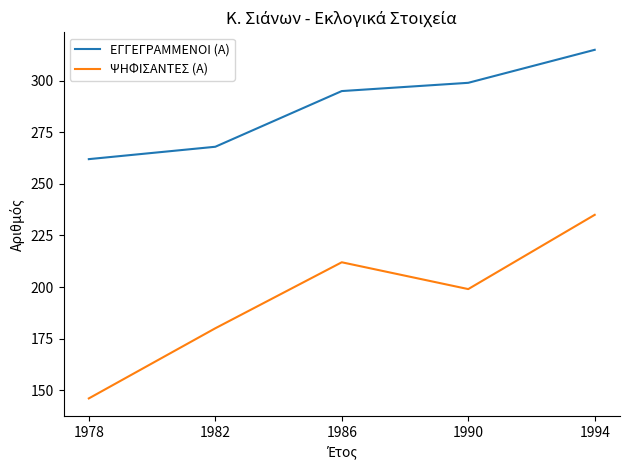

True or false: ΕΓΓΕΓΡΑΜΜΕΝΟΙ (Α) and ΨΗΦΙΣΑΝΤΕΣ (Α) intersect in this chart.

False